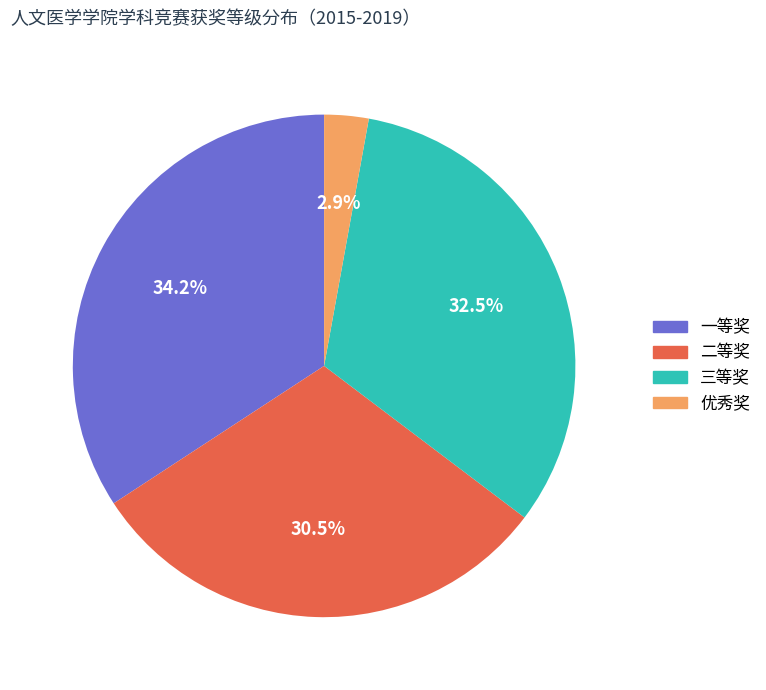

Approximately how many times larger is the value at 三等奖 compared to 二等奖?

1.1